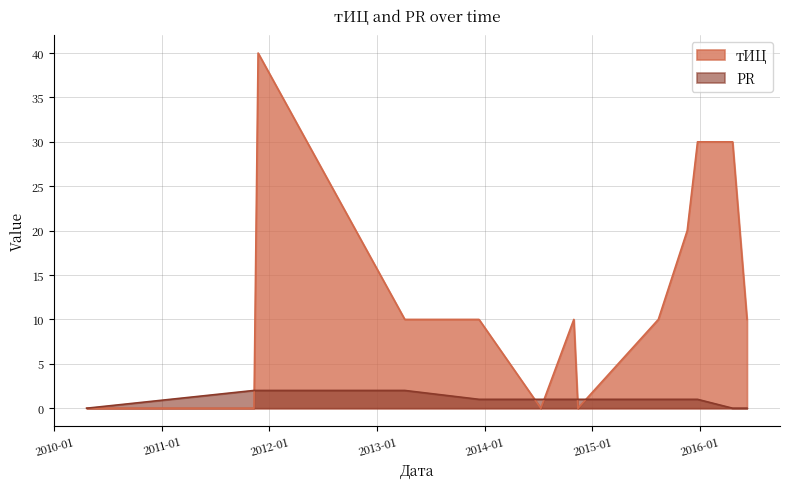

How many values in the PR series exceed 1?

3